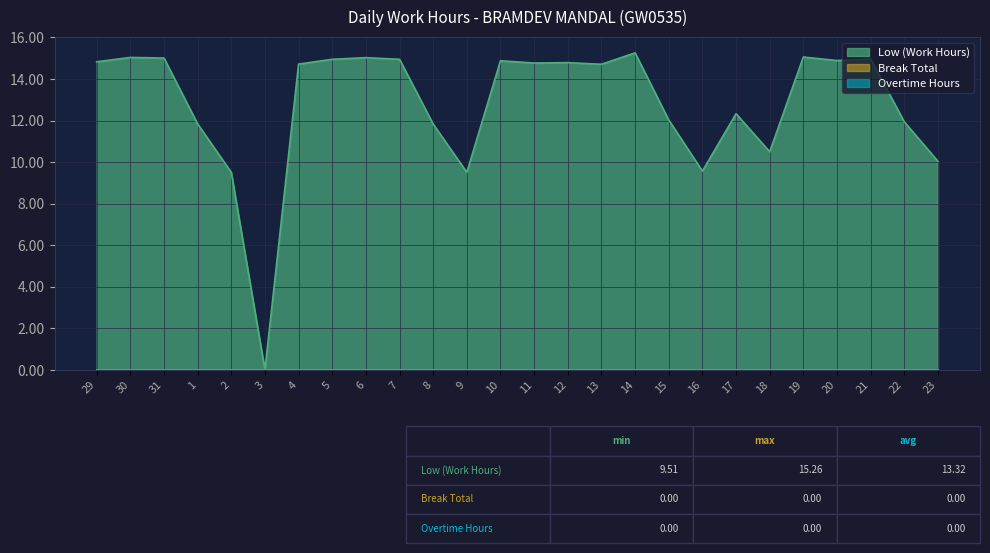

Reading left to right, list all the values displayed in this chart.

Low (Work Hours): 29=14.8	30=15.0	31=15.0	1=11.8	2=9.5	3=0.0	4=14.7	5=14.9	6=15.0	7=14.9	8=11.8	9=9.5	10=14.9	11=14.8	12=14.8	13=14.7	14=15.3	15=12.0	16=9.6	17=12.3	18=10.5	19=15.1	20=14.9	21=15.0	22=11.9	23=10.0
Break Total: 29=0.0	30=0.0	31=0.0	1=0.0	2=0.0	3=0.0	4=0.0	5=0.0	6=0.0	7=0.0	8=0.0	9=0.0	10=0.0	11=0.0	12=0.0	13=0.0	14=0.0	15=0.0	16=0.0	17=0.0	18=0.0	19=0.0	20=0.0	21=0.0	22=0.0	23=0.0
Overtime Hours: 29=0.0	30=0.0	31=0.0	1=0.0	2=0.0	3=0.0	4=0.0	5=0.0	6=0.0	7=0.0	8=0.0	9=0.0	10=0.0	11=0.0	12=0.0	13=0.0	14=0.0	15=0.0	16=0.0	17=0.0	18=0.0	19=0.0	20=0.0	21=0.0	22=0.0	23=0.0